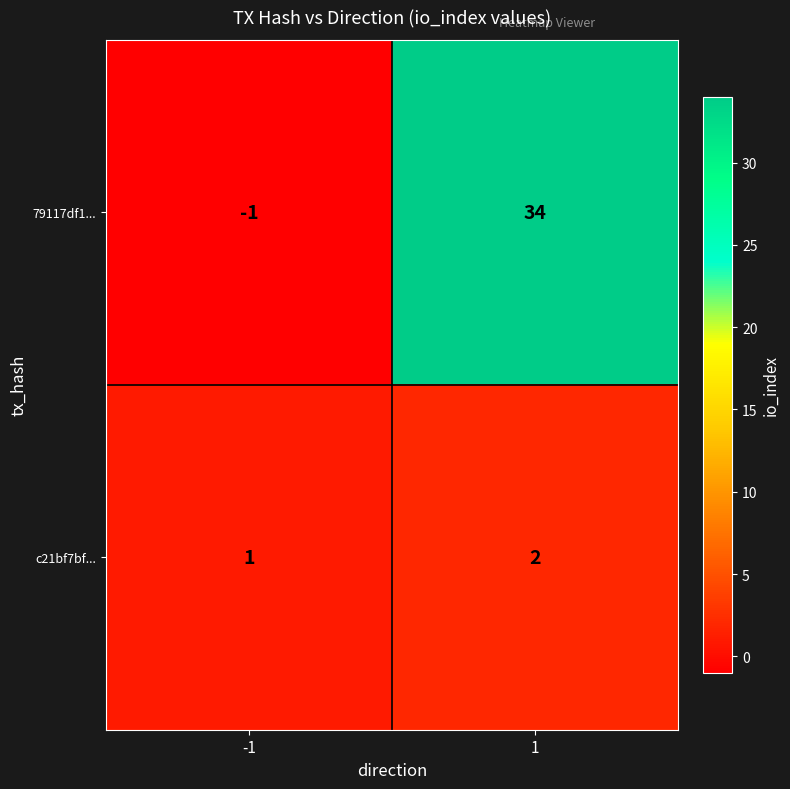

What is the difference between the maximum and minimum values in the 79117df1... series?

35